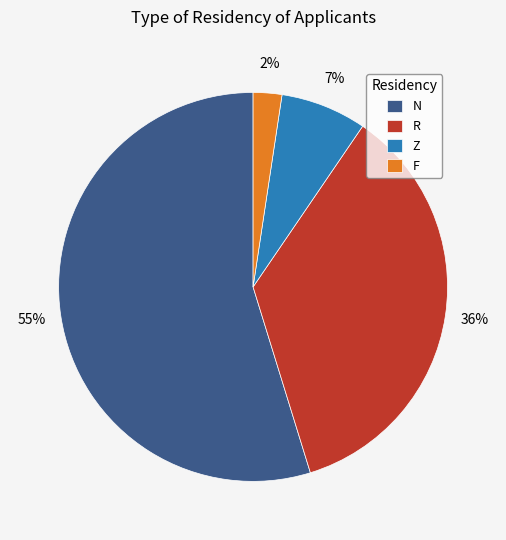

What is the smallest slice in the pie chart?

F